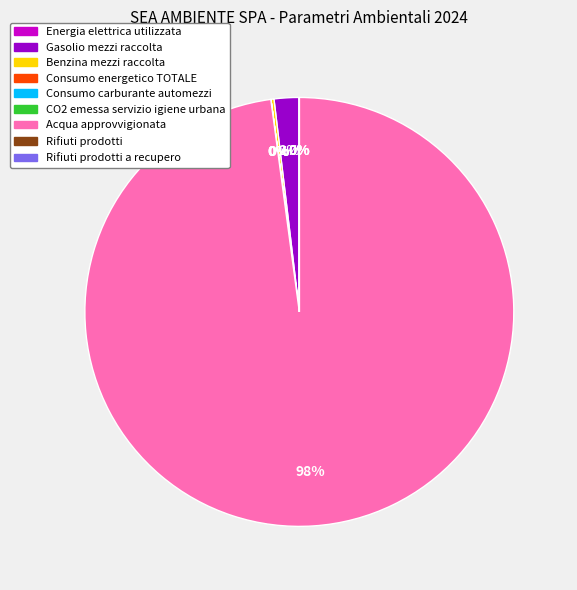

Is there a majority slice in this chart?

Yes